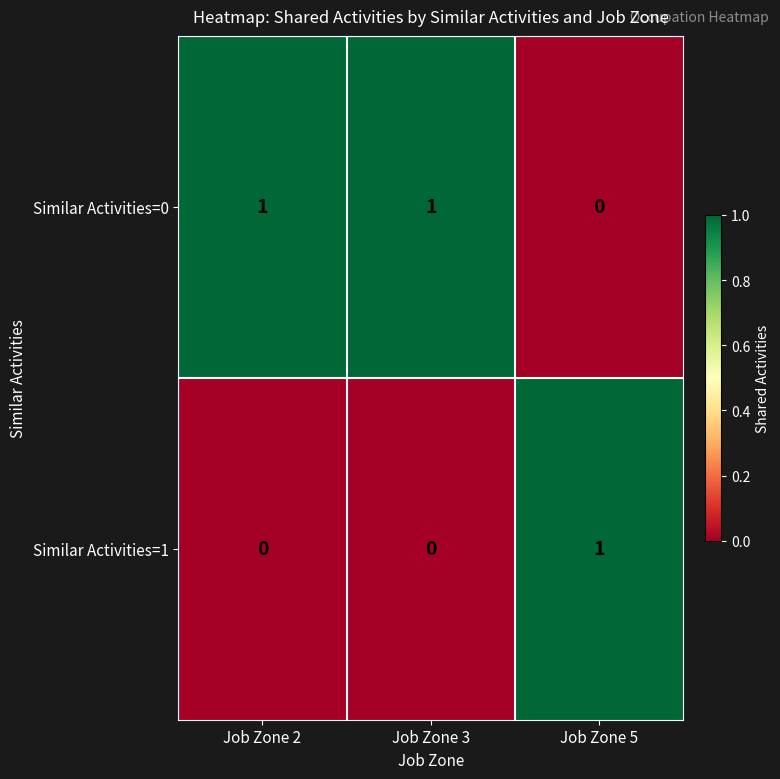

How many distinct data groups are displayed?

2